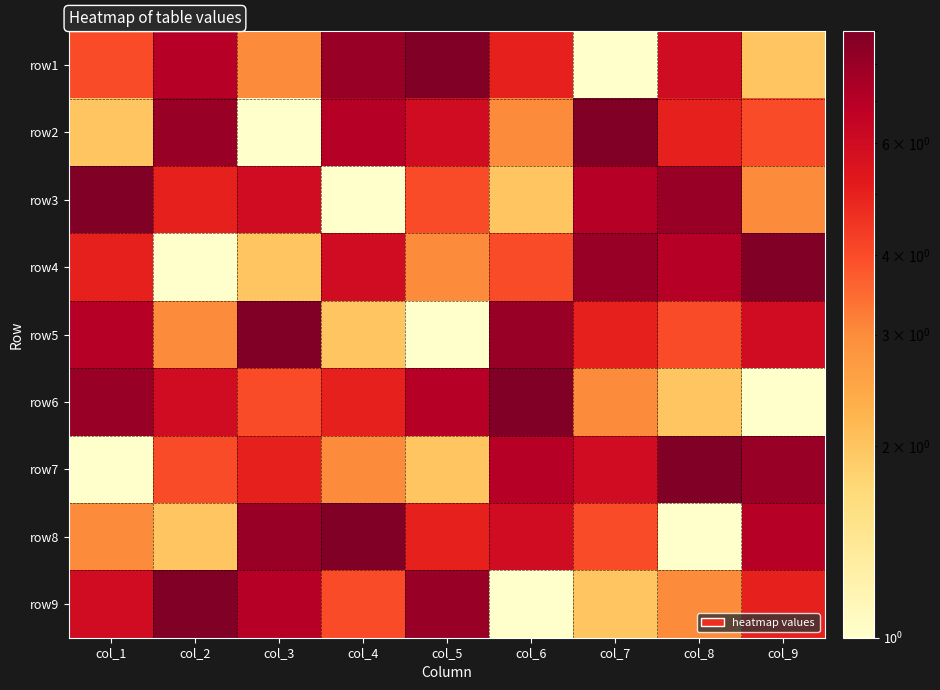

Reading right to left, list all the values displayed in this chart.

row1: col_9=2	col_8=6	col_7=1	col_6=5	col_5=9	col_4=8	col_3=3	col_2=7	col_1=4
row2: col_9=4	col_8=5	col_7=9	col_6=3	col_5=6	col_4=7	col_3=1	col_2=8	col_1=2
row3: col_9=3	col_8=8	col_7=7	col_6=2	col_5=4	col_4=1	col_3=6	col_2=5	col_1=9
row4: col_9=9	col_8=7	col_7=8	col_6=4	col_5=3	col_4=6	col_3=2	col_2=1	col_1=5
row5: col_9=6	col_8=4	col_7=5	col_6=8	col_5=1	col_4=2	col_3=9	col_2=3	col_1=7
row6: col_9=1	col_8=2	col_7=3	col_6=9	col_5=7	col_4=5	col_3=4	col_2=6	col_1=8
row7: col_9=8	col_8=9	col_7=6	col_6=7	col_5=2	col_4=3	col_3=5	col_2=4	col_1=1
row8: col_9=7	col_8=1	col_7=4	col_6=6	col_5=5	col_4=9	col_3=8	col_2=2	col_1=3
row9: col_9=5	col_8=3	col_7=2	col_6=1	col_5=8	col_4=4	col_3=7	col_2=9	col_1=6